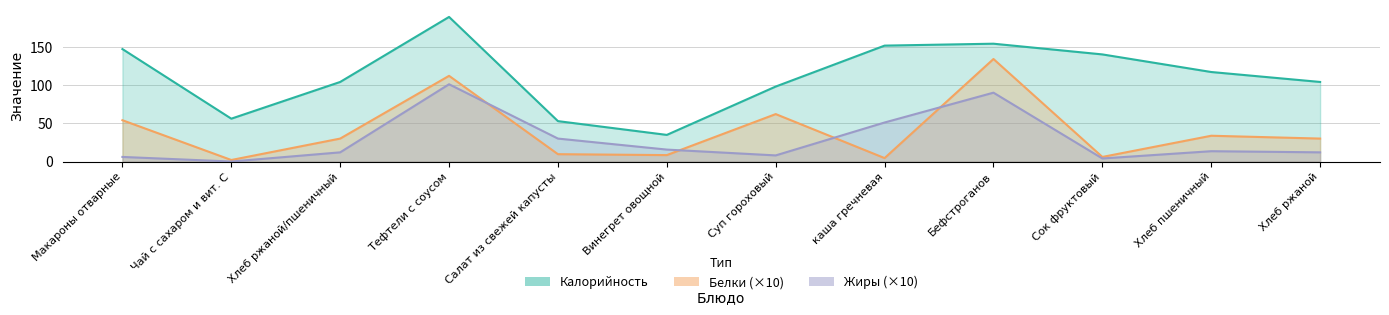

What is the difference between the Белки values at Хлеб ржаной and Винегрет овощной?

21.6